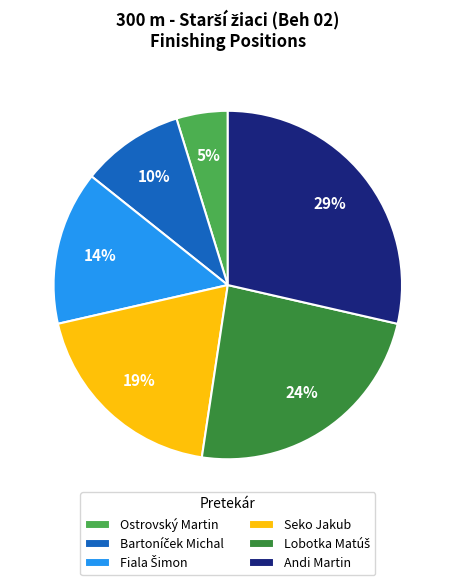

Is there any slice that represents more than half of the pie?

No